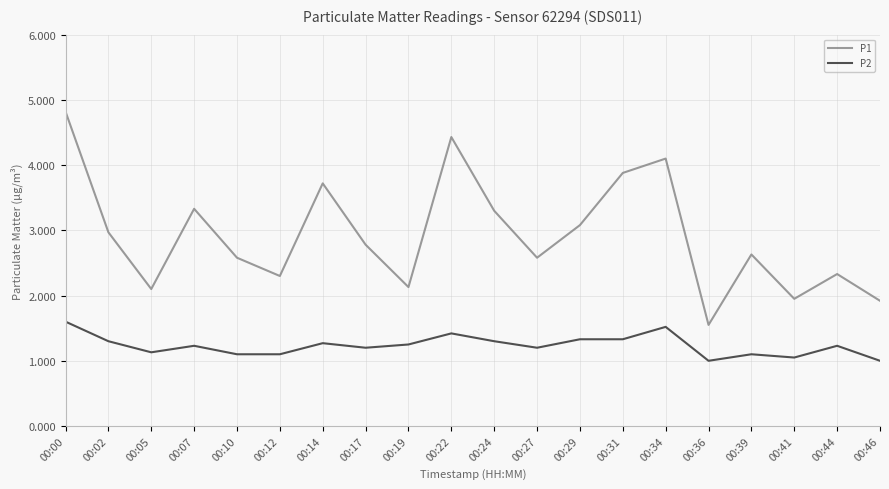

Which series has the largest range (max minus min)?

P1